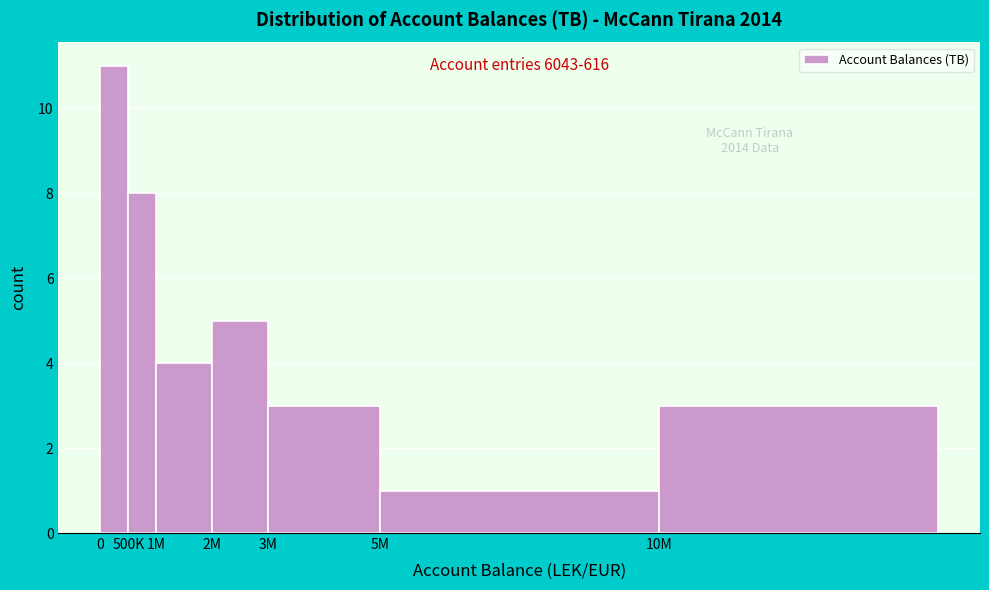

Reading left to right, what are all the values shown in this chart?

0=11	500K=8	1M=4	2M=5	3M=3	5M=1	10M=3